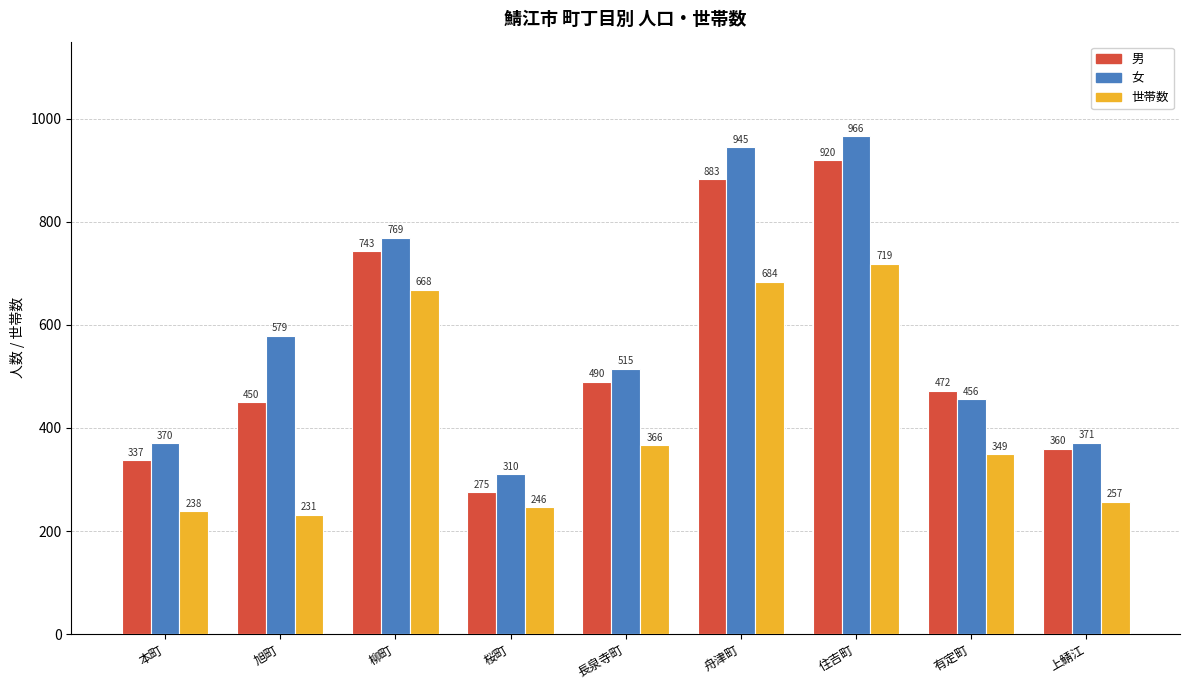

What is the total value across all series at 桜町?

831